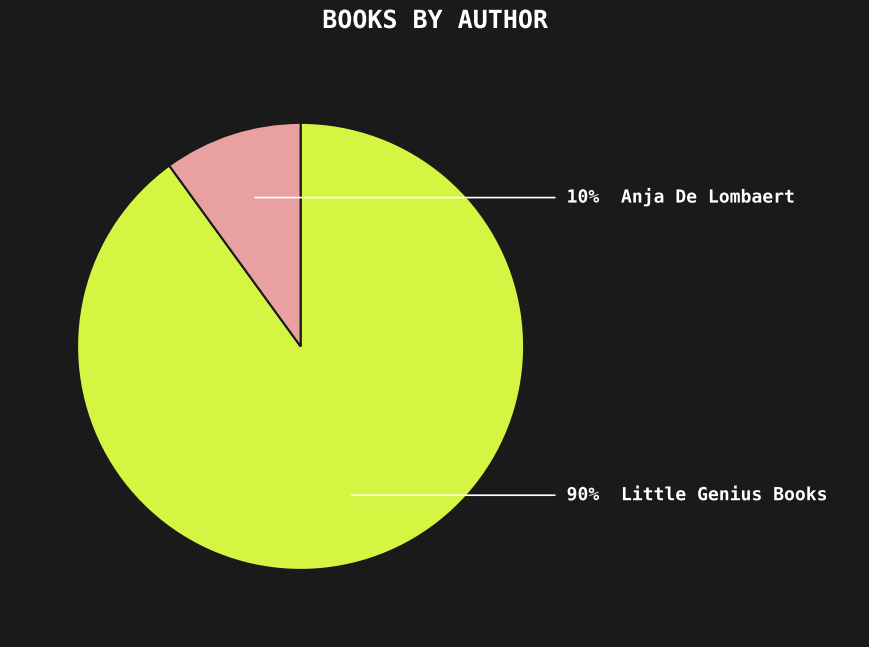

Is there any slice that represents more than half of the pie?

Yes